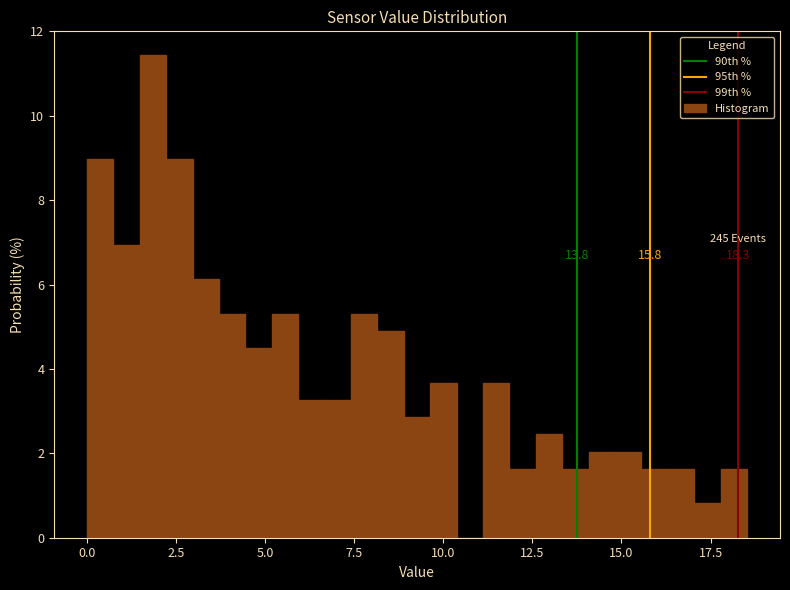

Read against the x-axis, roughly where is the centre of the tallest bar?

2.0